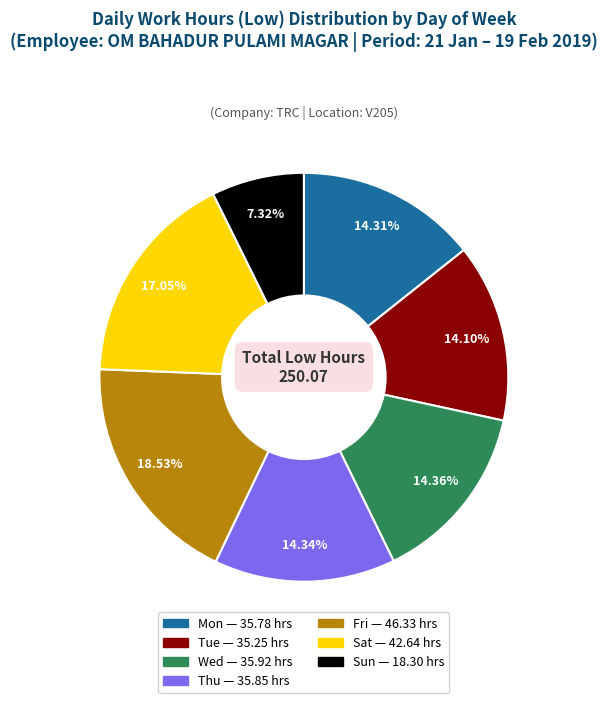

Do Thu and Tue together represent more than half of the pie?

No